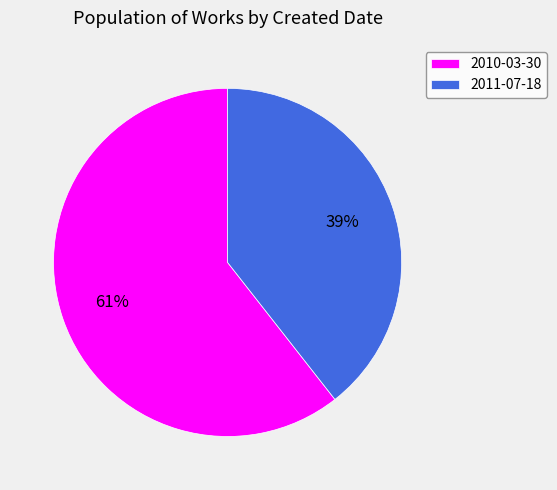

True or false: 2011-07-18 accounts for 39% of the total.

True